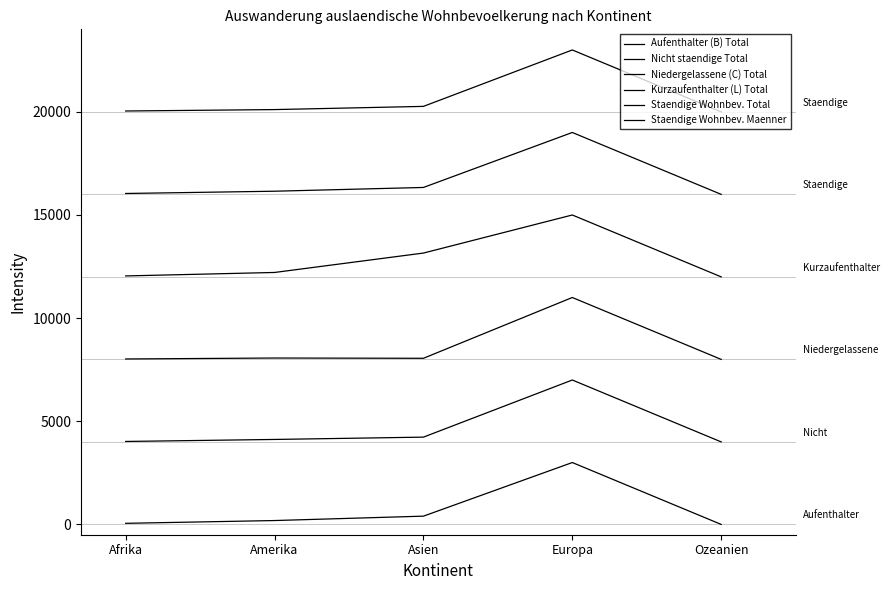

Which series has the largest total across all categories?

Staendige Wohnbev. Maenner